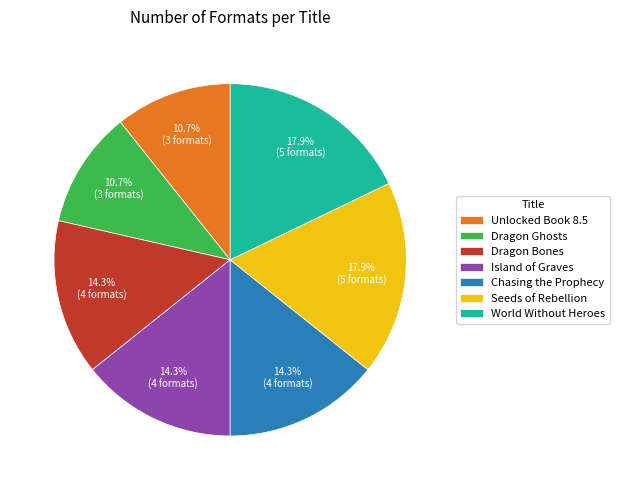

Does any single category account for the majority?

No